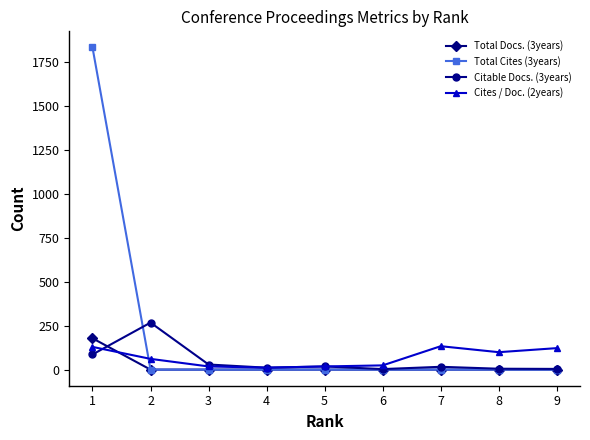

What is the sum of all Citable Docs. (3years) values?

439